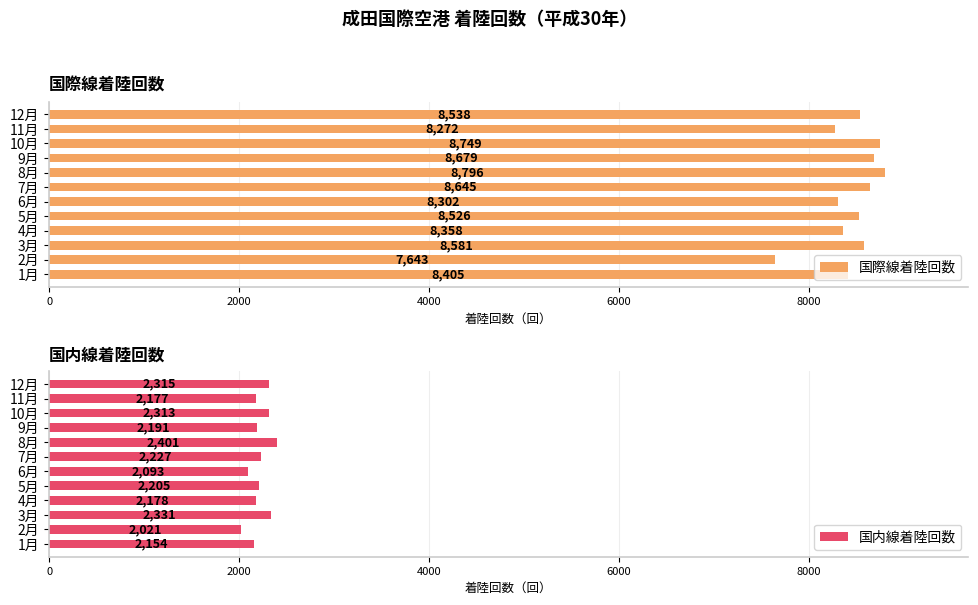

Read the 国際線着陸回数 value at 3月, to the nearest 50.

8600